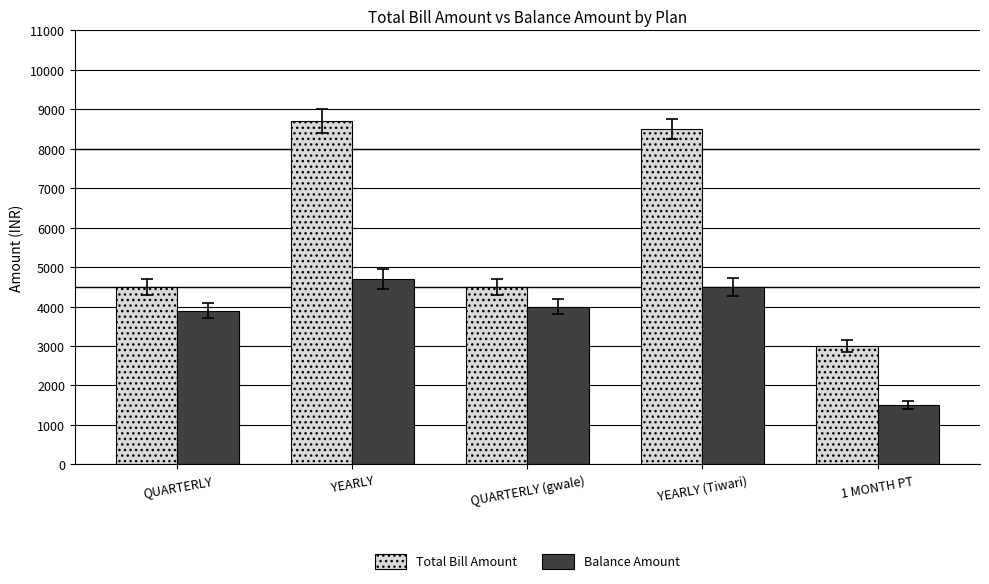

True or false: Balance Amount has a value of 2640 at YEARLY (Tiwari).

False